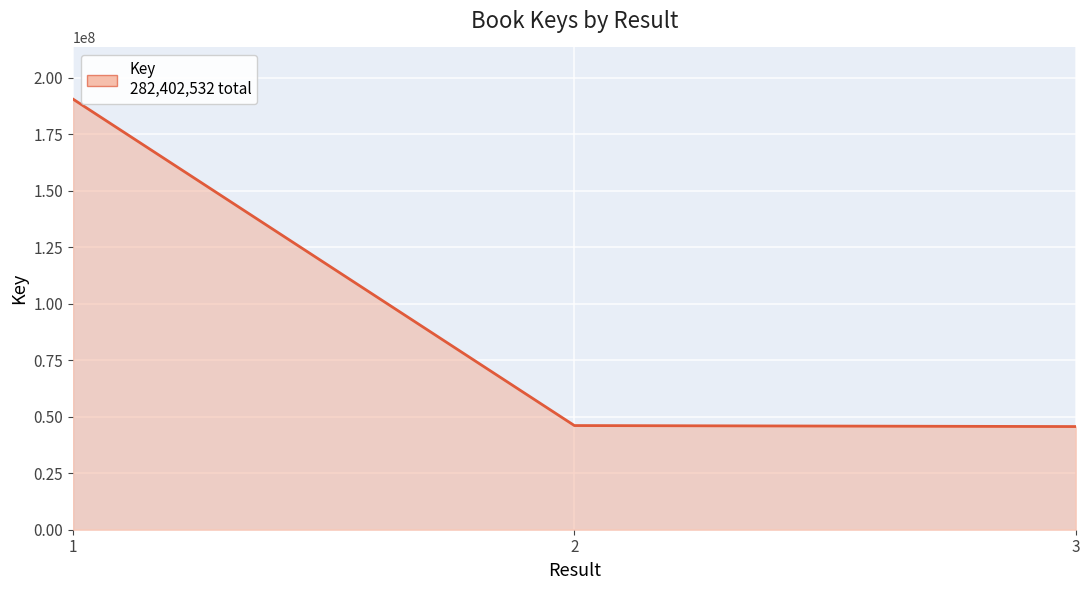

What is the difference between the maximum and minimum values?

144946221